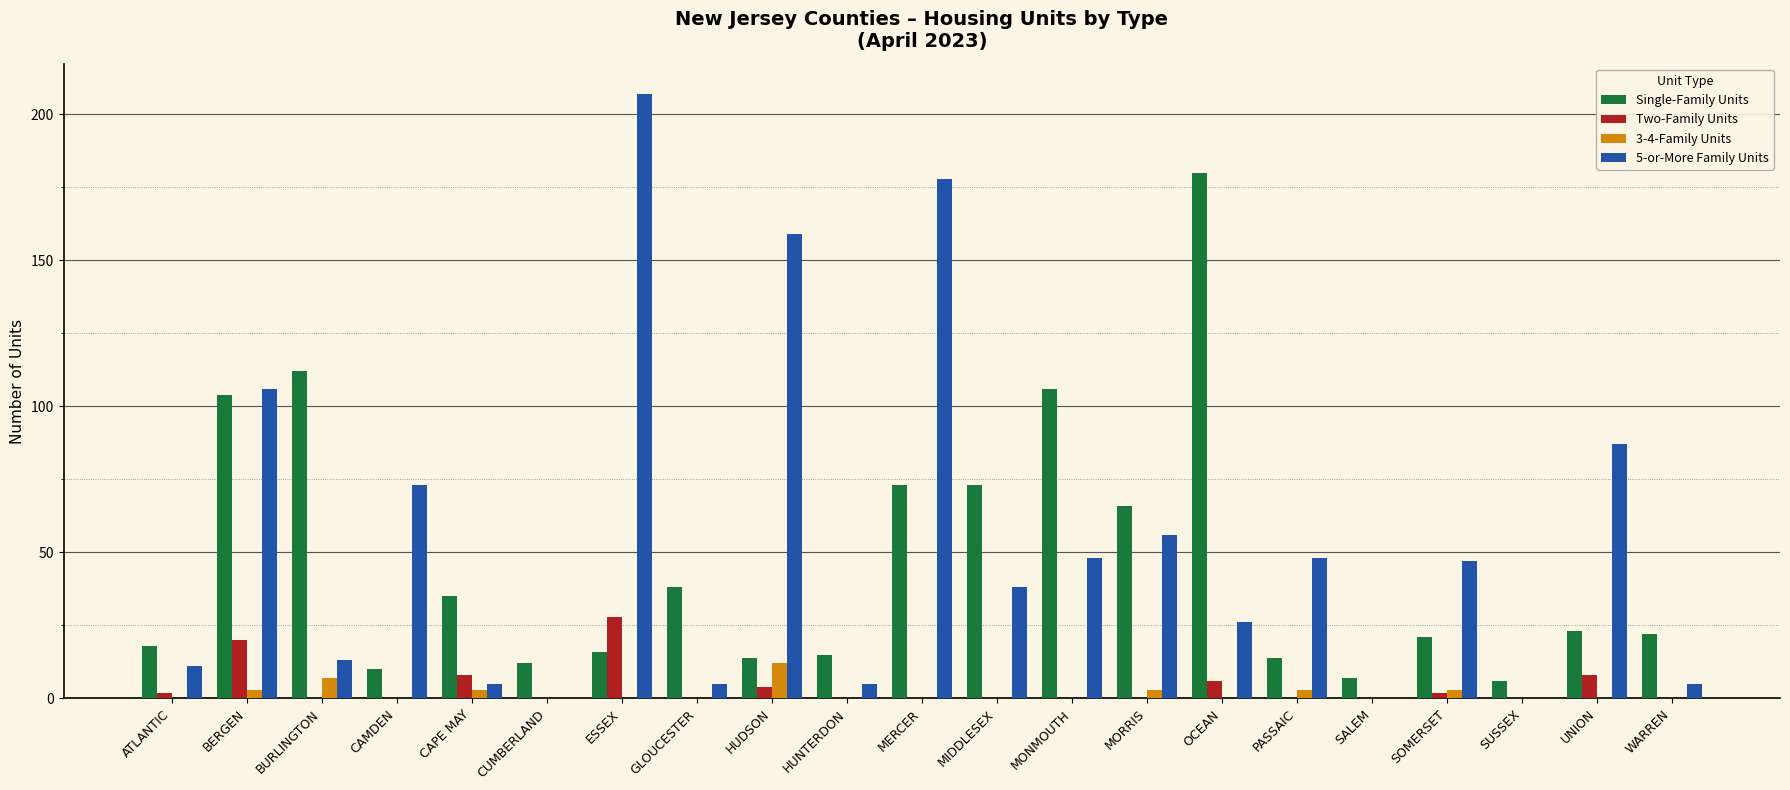

Read the 3-4-Family Units value at PASSAIC, to the nearest 5.

5